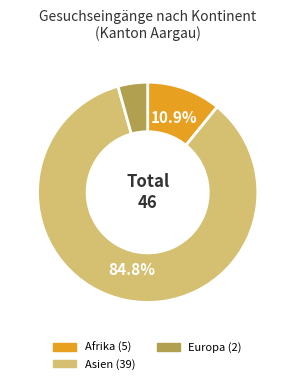

Is there any slice that represents more than half of the pie?

Yes